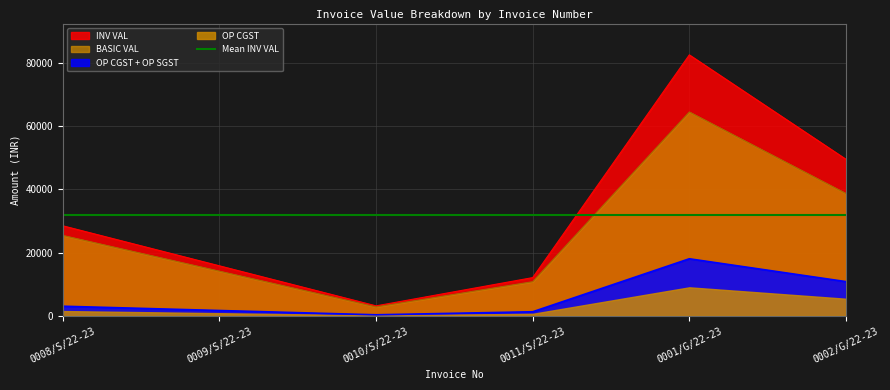

True or false: BASIC VAL has more than 1 interior local peaks.

False